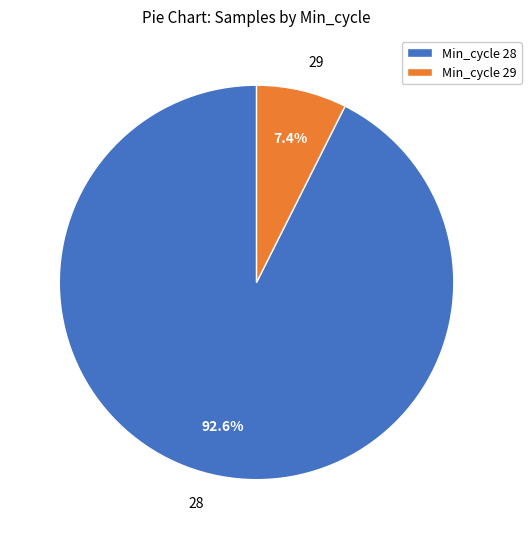

Combined, do 28 and 29 account for over 50%?

Yes